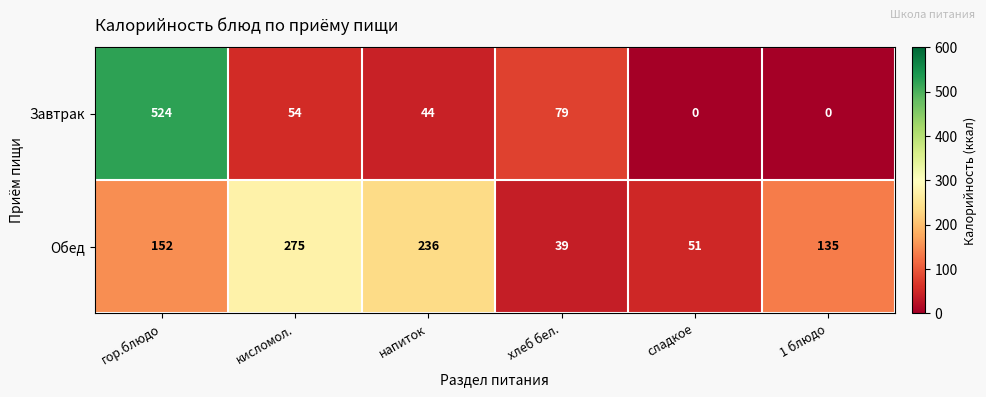

At which label is Обед closest to 157?

гор.блюдо